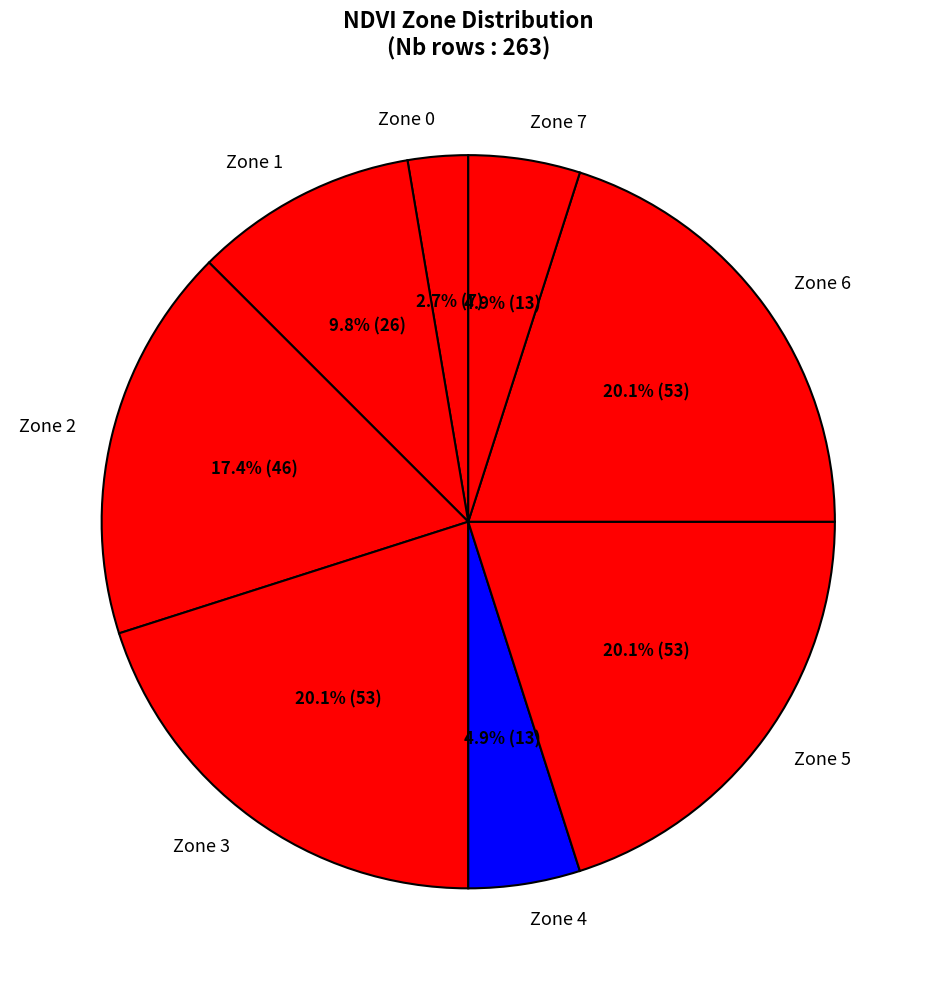

What is the smallest slice in the pie chart?

Zone 0